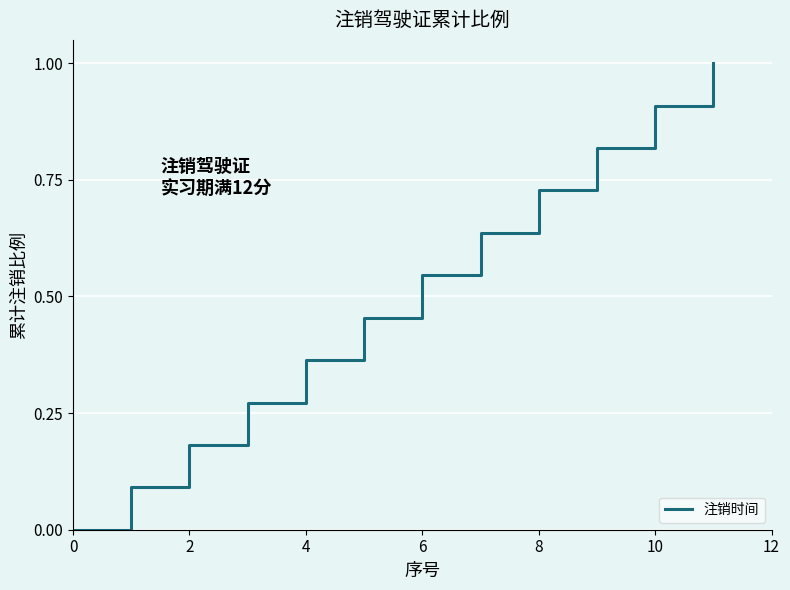

What is the maximum value shown in the chart?

1.0